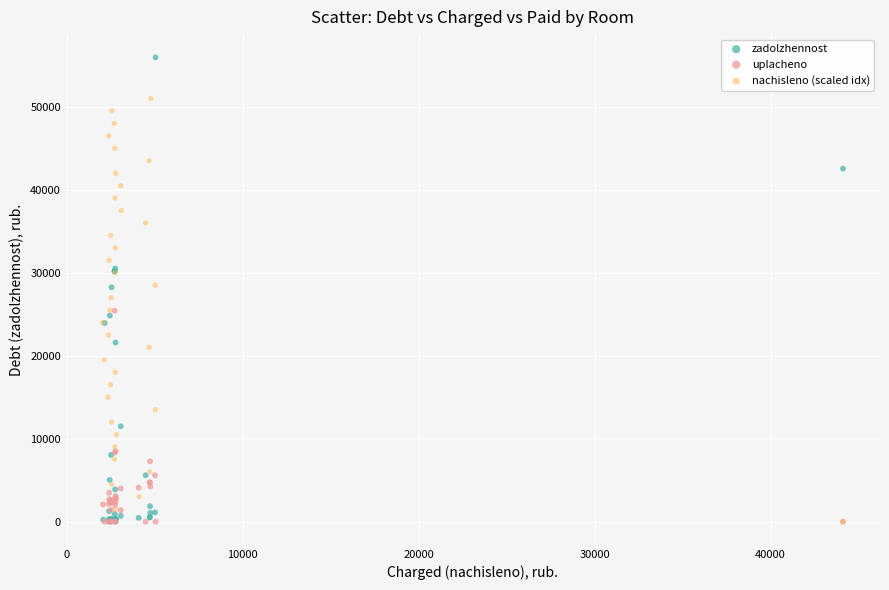

Which series contains the highest Y value?

zadolzhennost